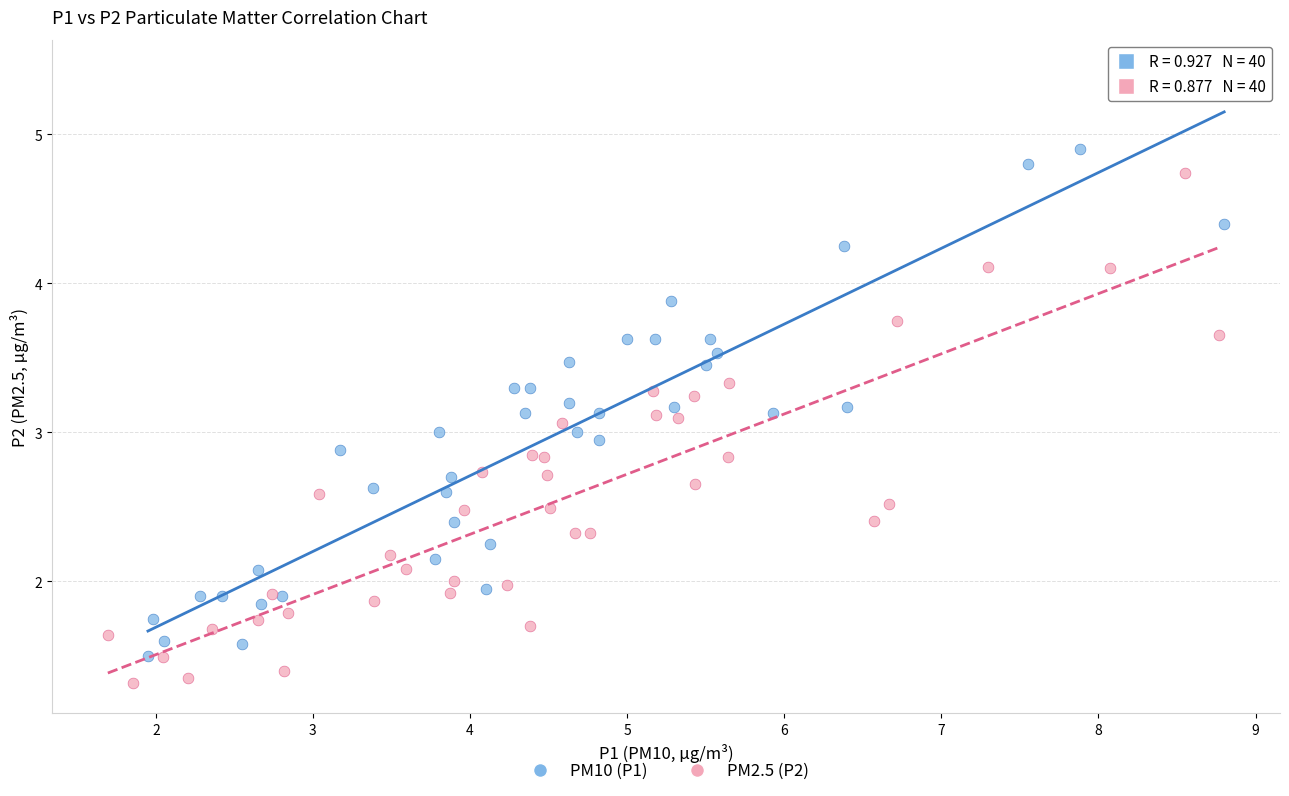

Which series contains the highest Y value?

PM10 (P1)